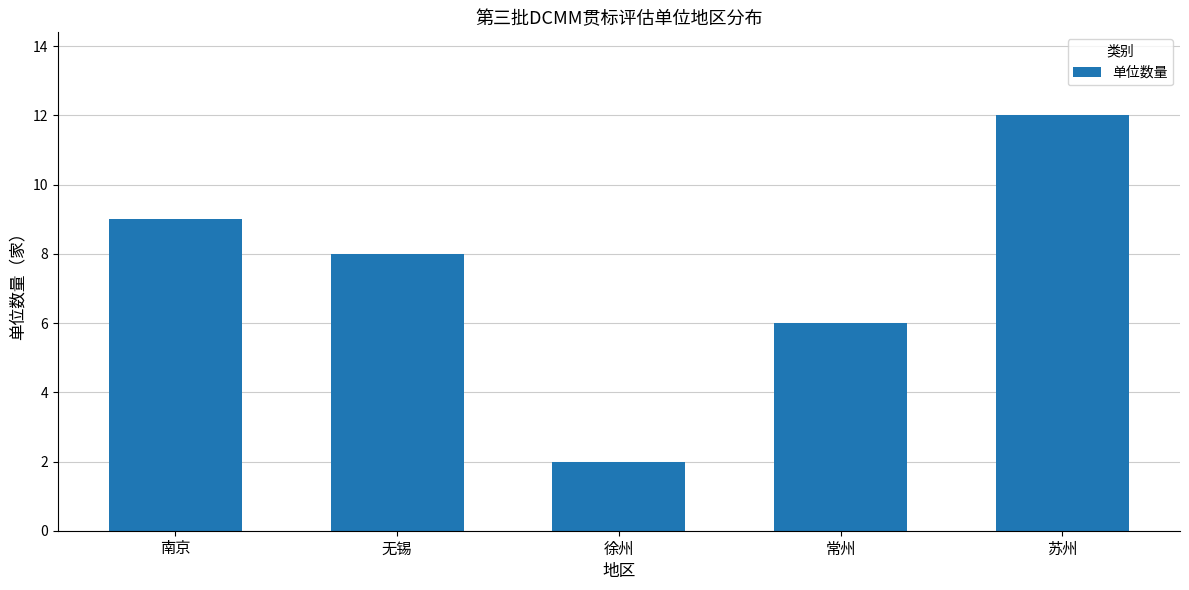

At which label does the data first exceed 8?

南京